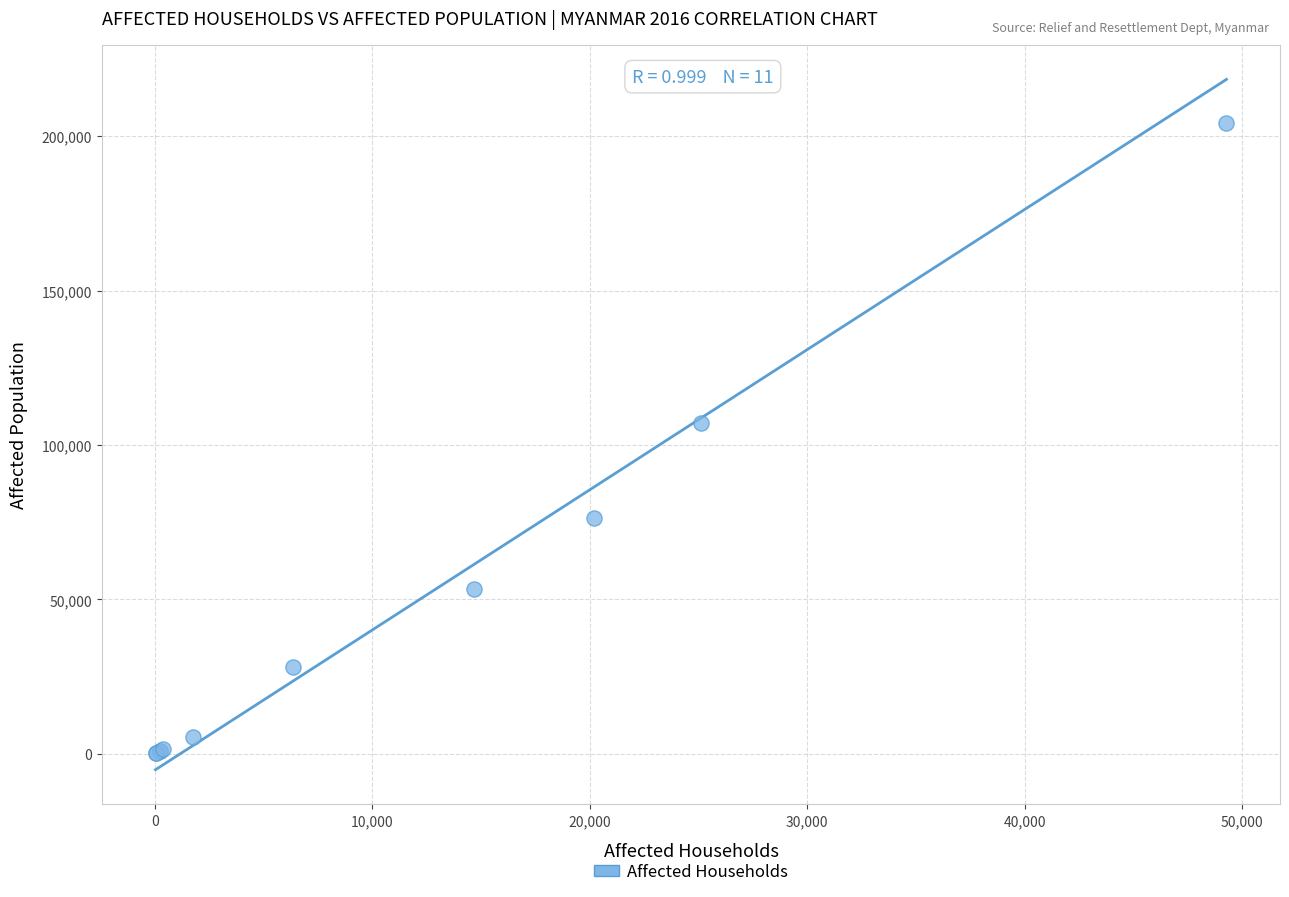

What Y value in the scatter plot is closest to 102247?

107200